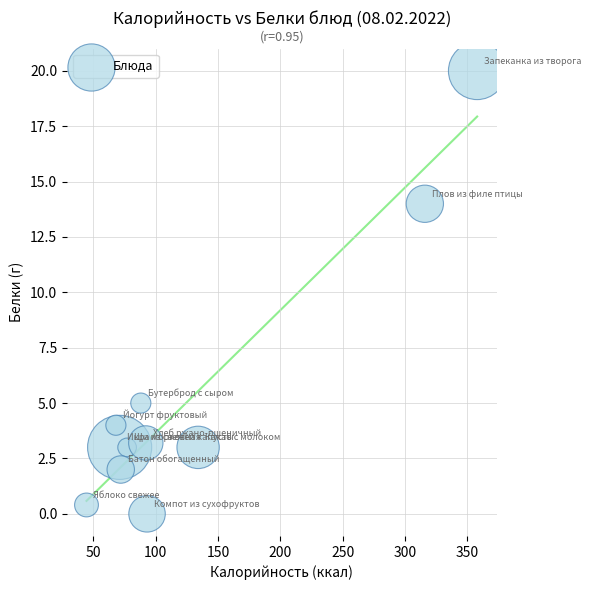

What is the average Y value?

5.2